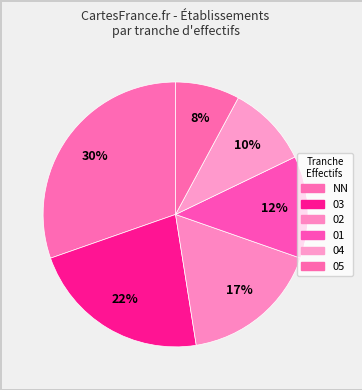

Count the number of slices in the pie.

6